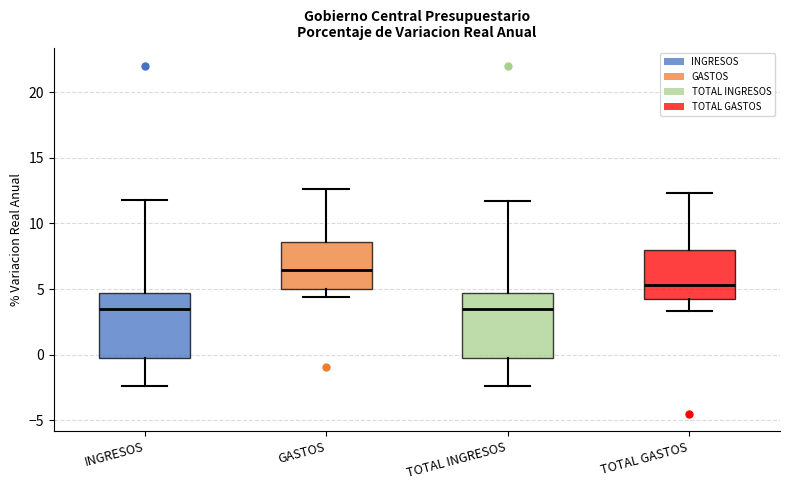

Reading left to right, read every box against the y-axis: the position of its median line, the range the box covers, and the ends of its whiskers. The values are not printed on the chart, so give them approximately, as read against the axis.

INGRESOS: median 3.5, box -0.5 to 4.5, whiskers -2.5 to 12.0
GASTOS: median 6.5, box 5.0 to 8.5, whiskers 4.5 to 12.5
TOTAL INGRESOS: median 3.5, box -0.5 to 4.5, whiskers -2.5 to 11.5
TOTAL GASTOS: median 5.5, box 4.0 to 8.0, whiskers 3.5 to 12.5